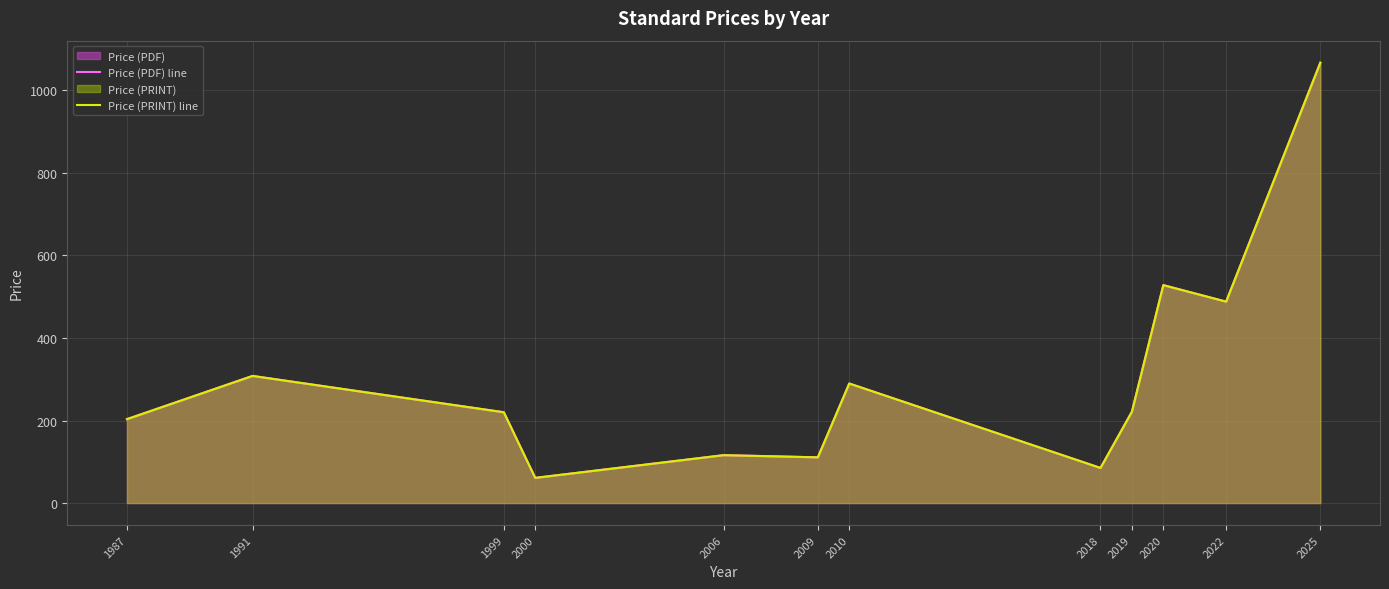

What is the greatest value displayed?

1067.0